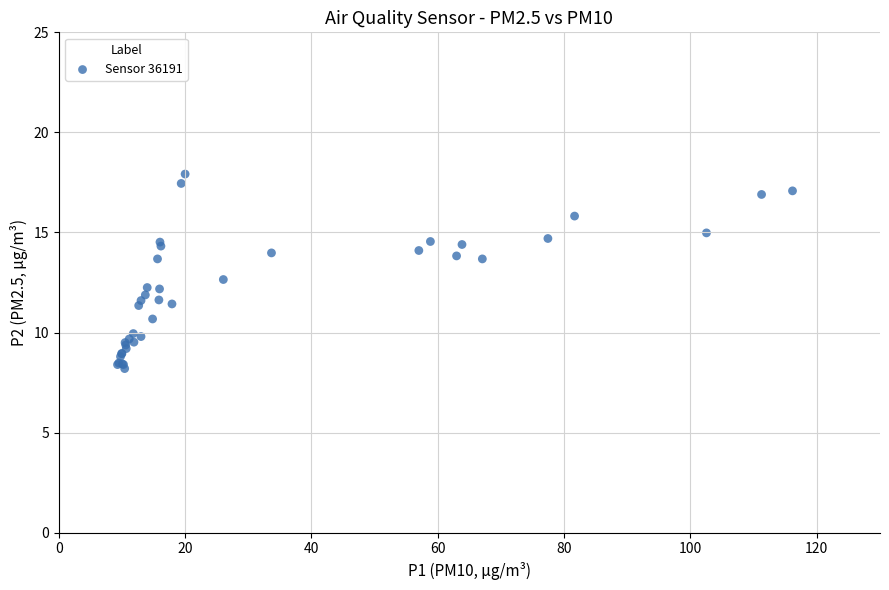

What Y value in the scatter plot is closest to 13?

12.7